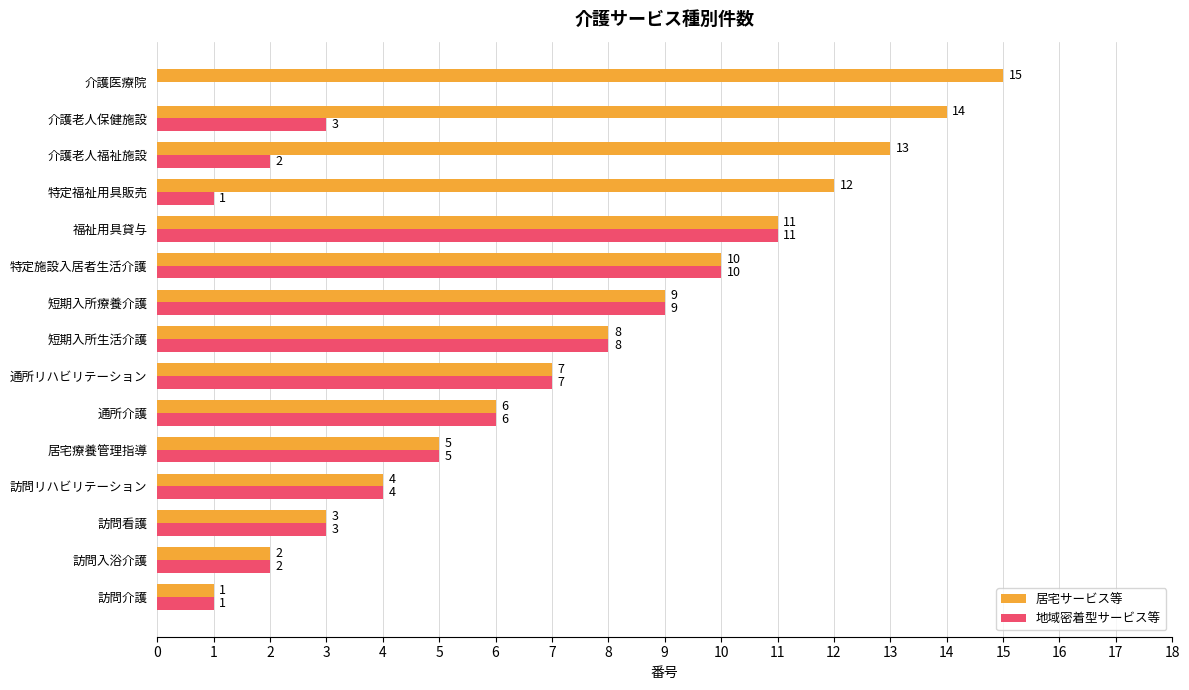

What is the sum of all 地域密着型サービス等 values?

72